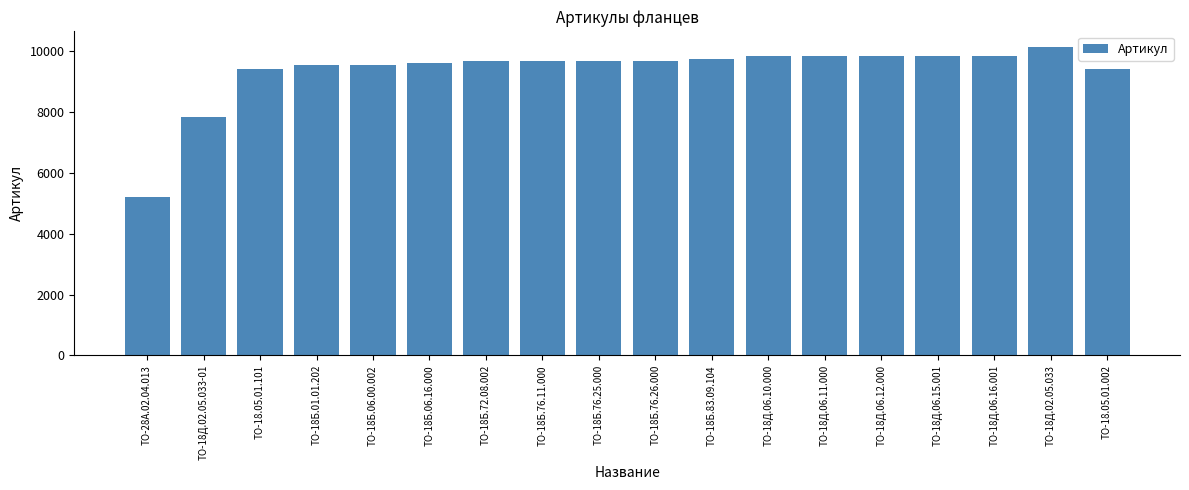

What is the change in value from ТО-18Б.06.00.002 to ТО-18Д.02.05.033?

+593